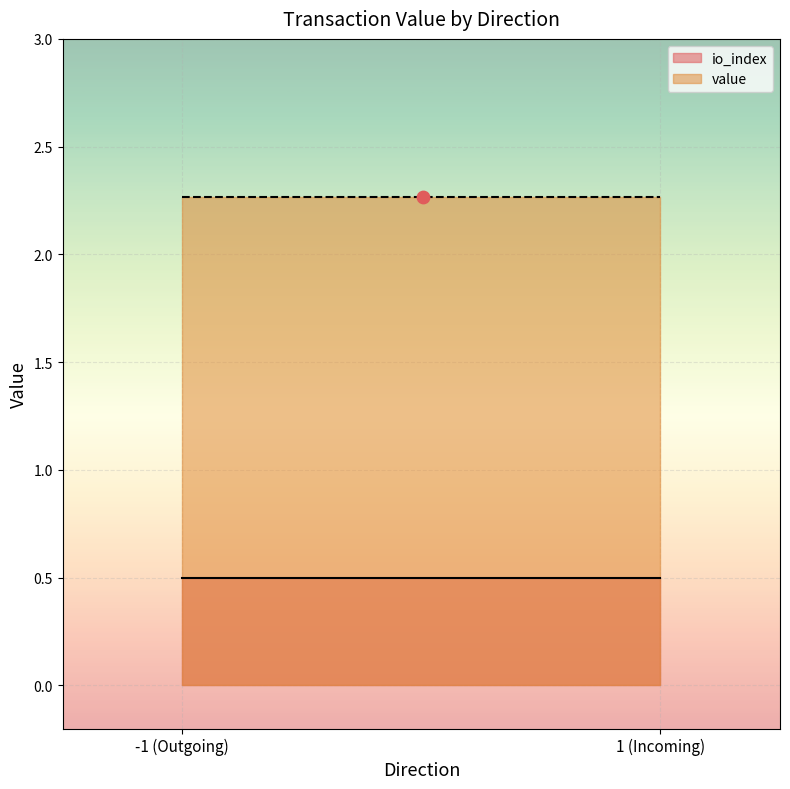

Is the value of io_index at 1 greater than the value of value at -1?

No